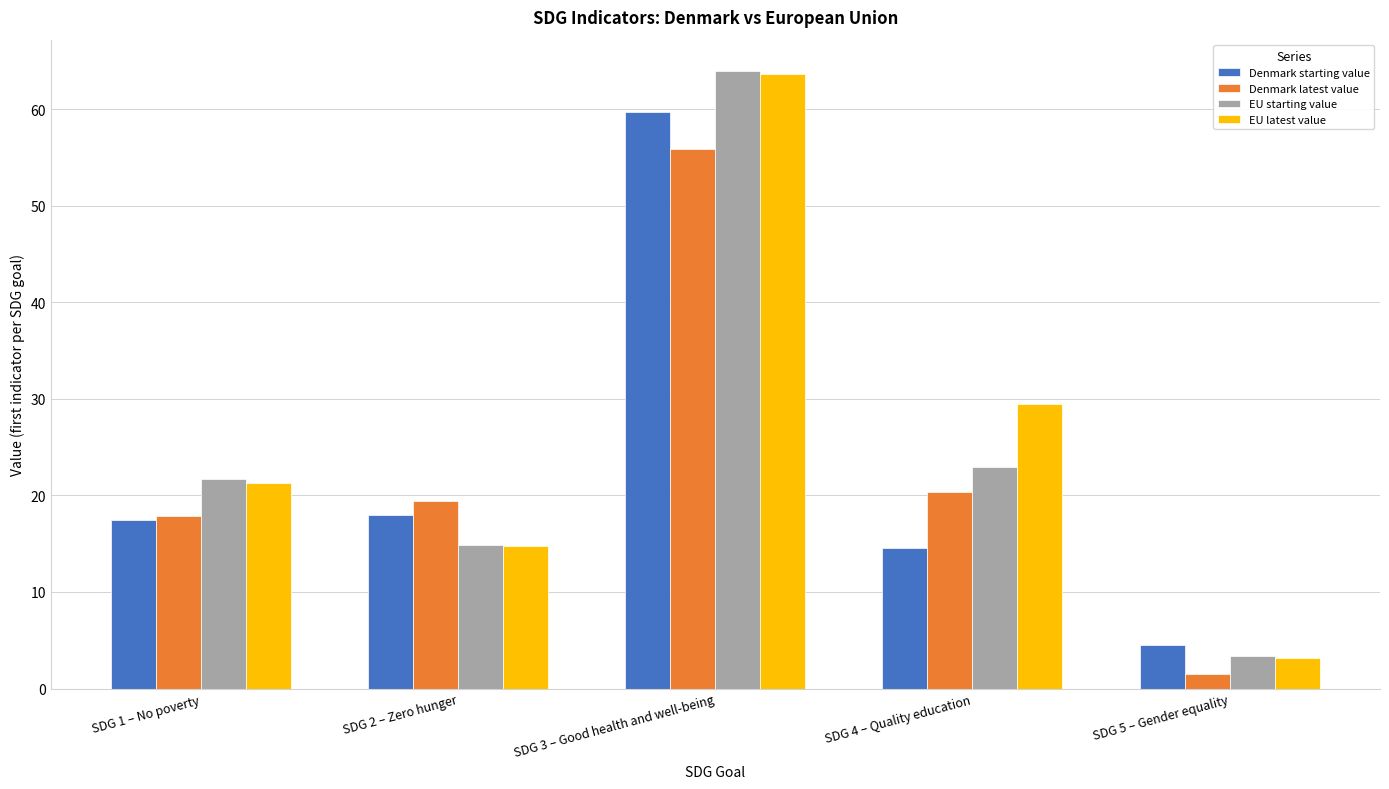

What position from the left is SDG 2 – Zero hunger?

2